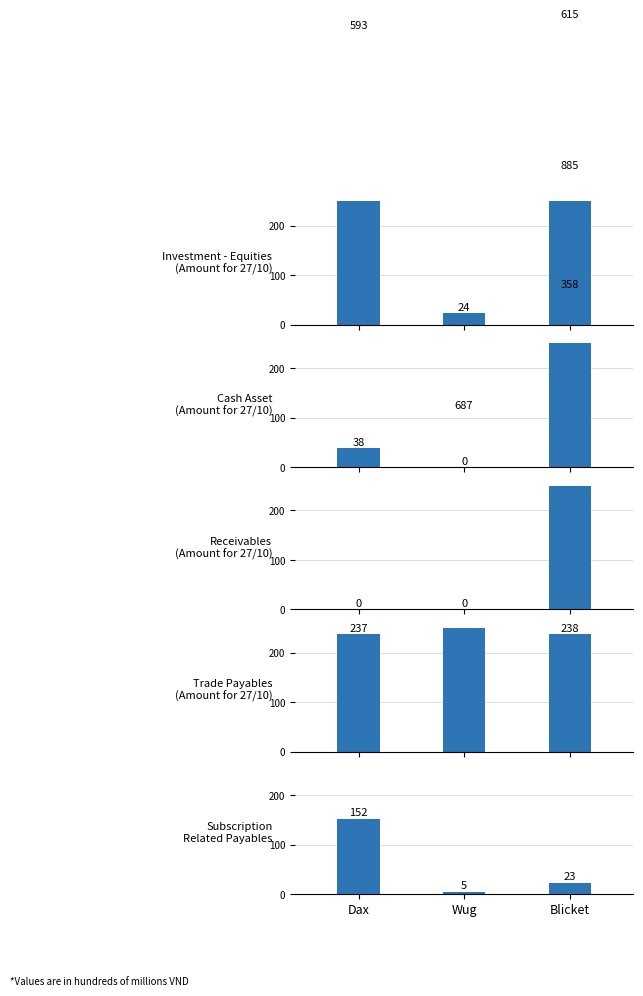

How many data points in Cash Asset
(Amount for 27/10) are above 38?

1